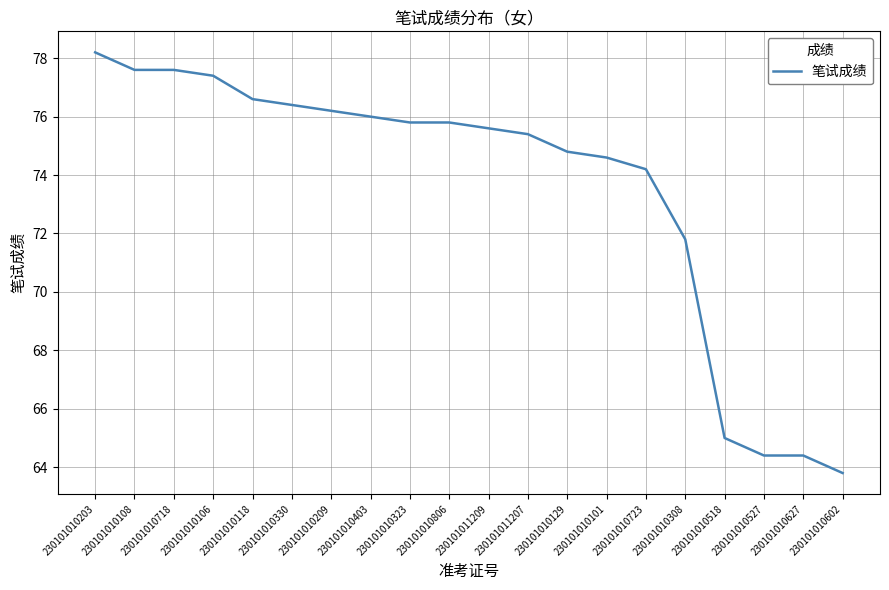

Is it true that the value at 230101010209 is 40.8?

False